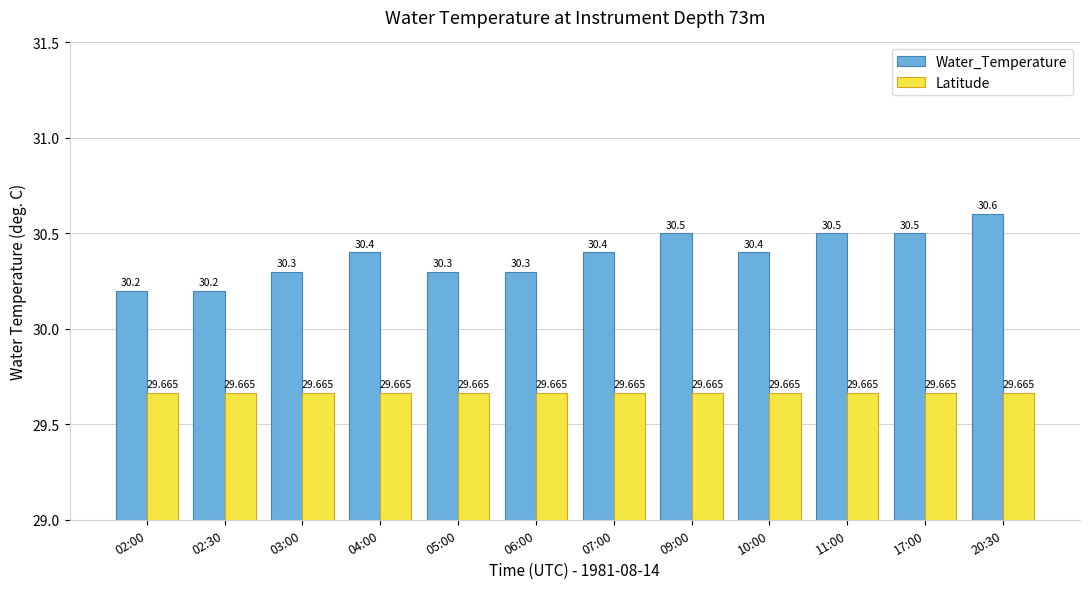

How many distinct data groups are displayed?

2